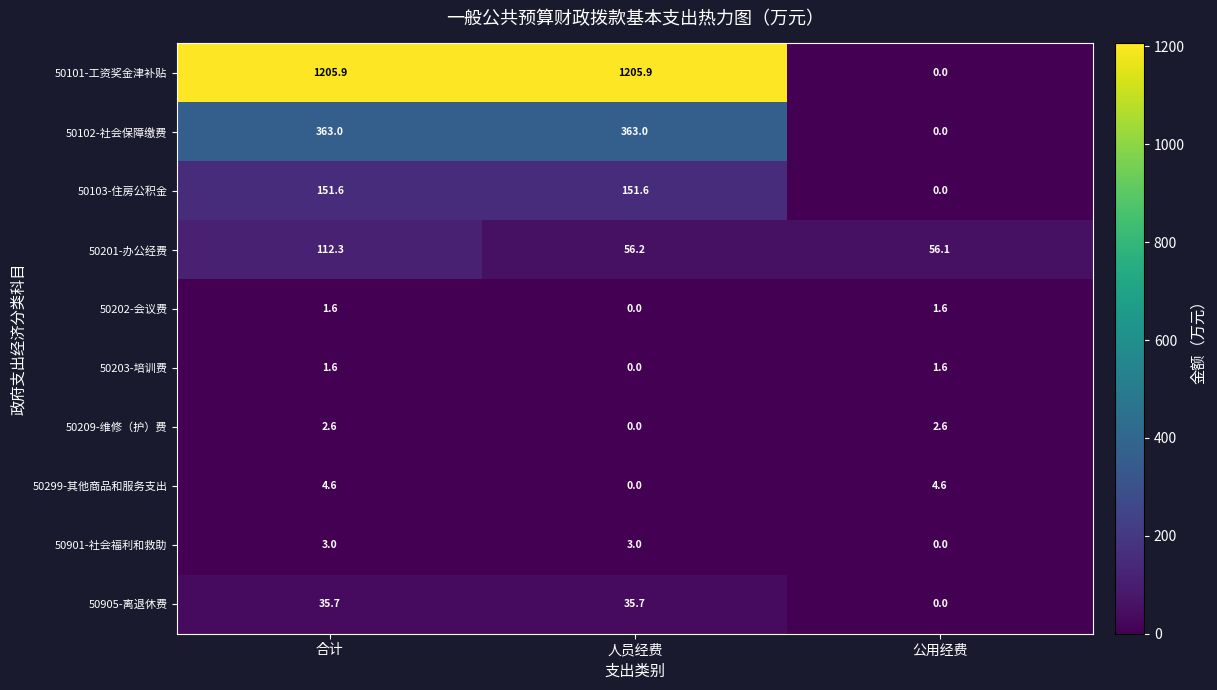

What is the sum of all 50299-其他商品和服务支出 values?

9.2